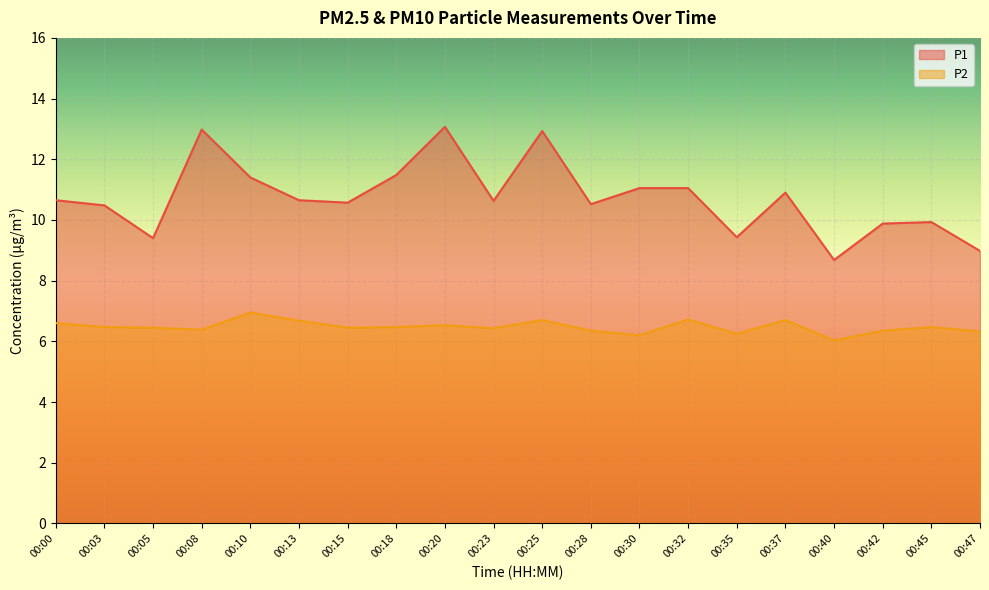

Rank the series at 00:05 from highest to lowest value.

P1, P2